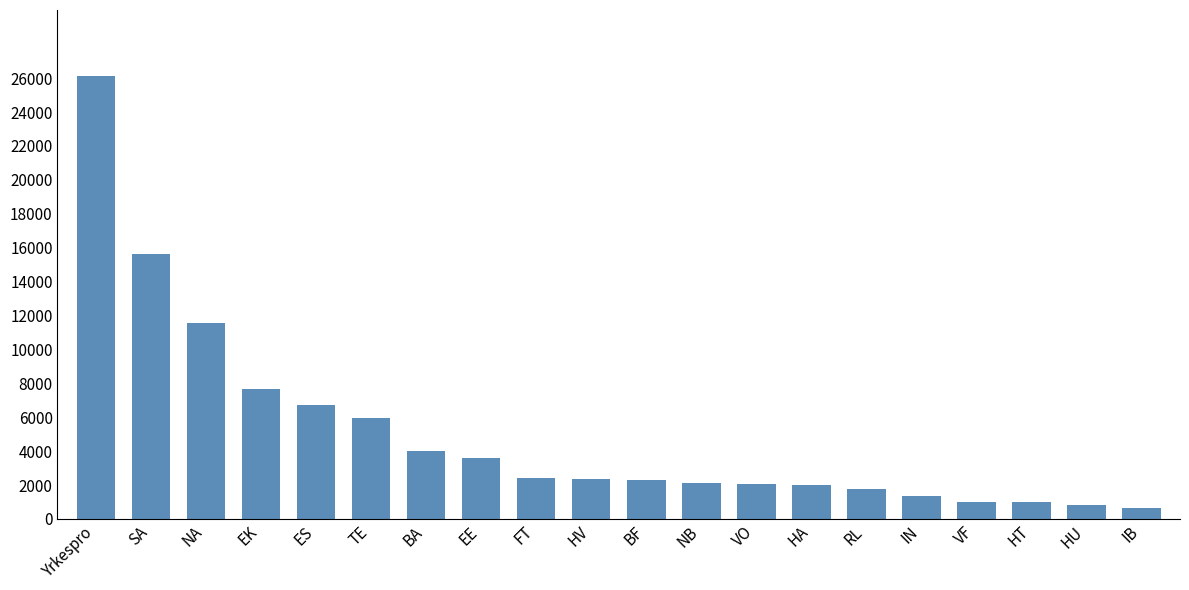

What is the value of the 18th bar from the left?

1014